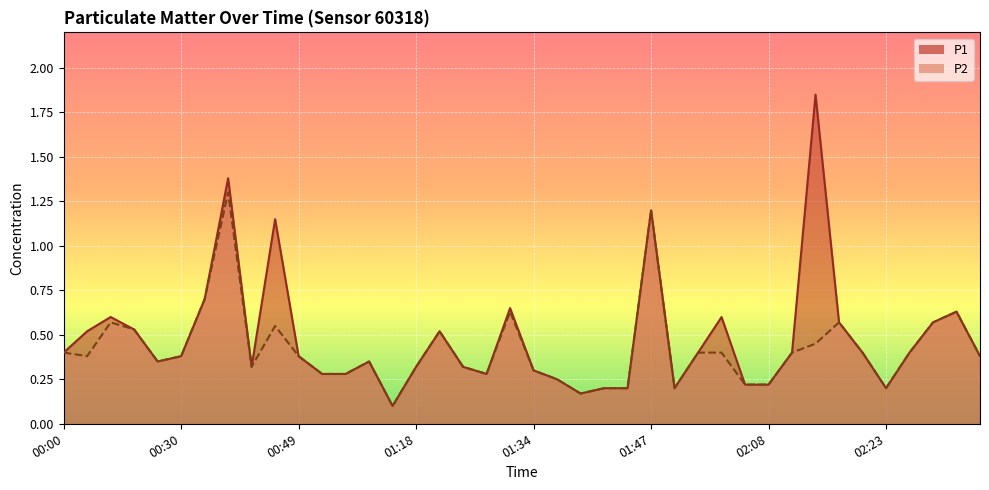

What is the minimum value shown in the chart?

0.1